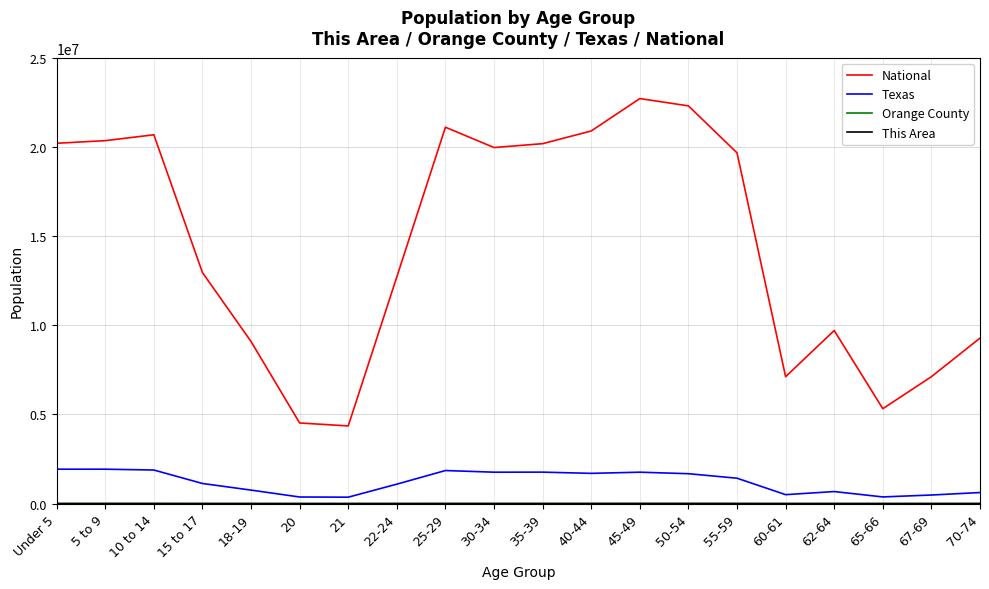

True or false: Texas and National cross at least once.

False